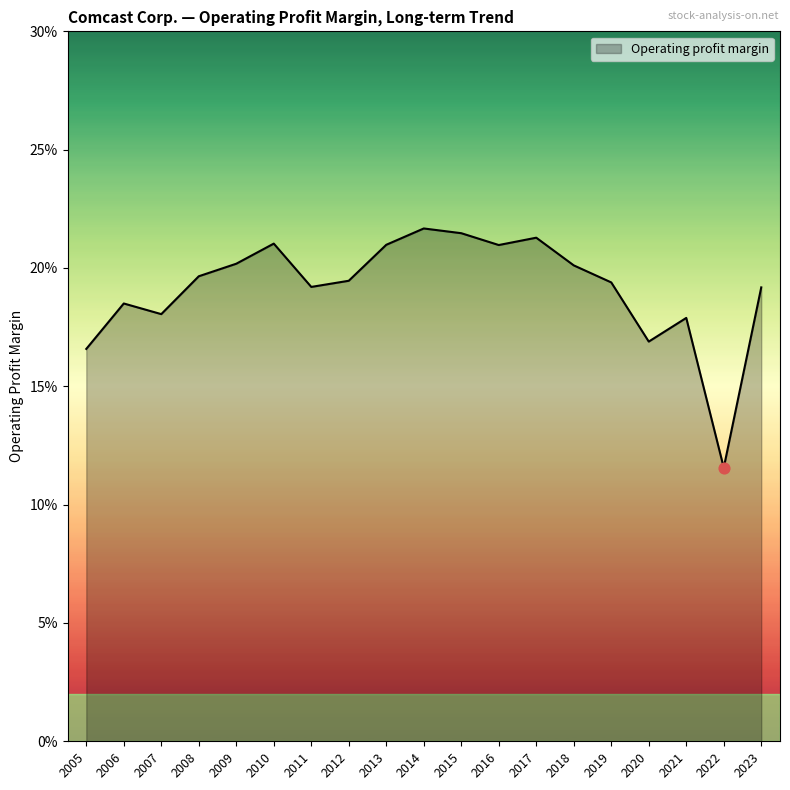

Between 2012 and 2020, which is larger?

2012